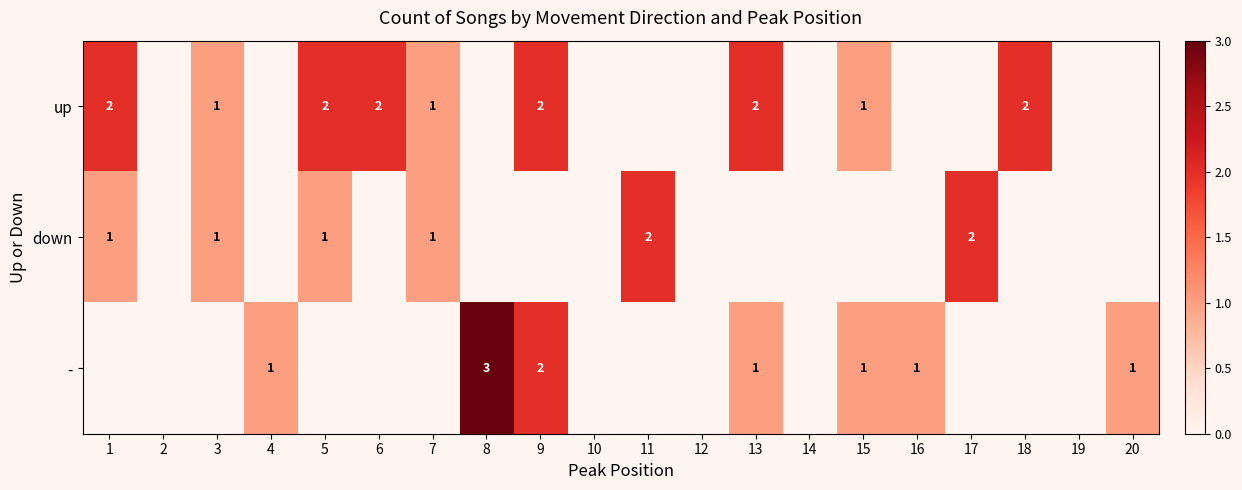

At how many categories does at least one series exceed 0?

15